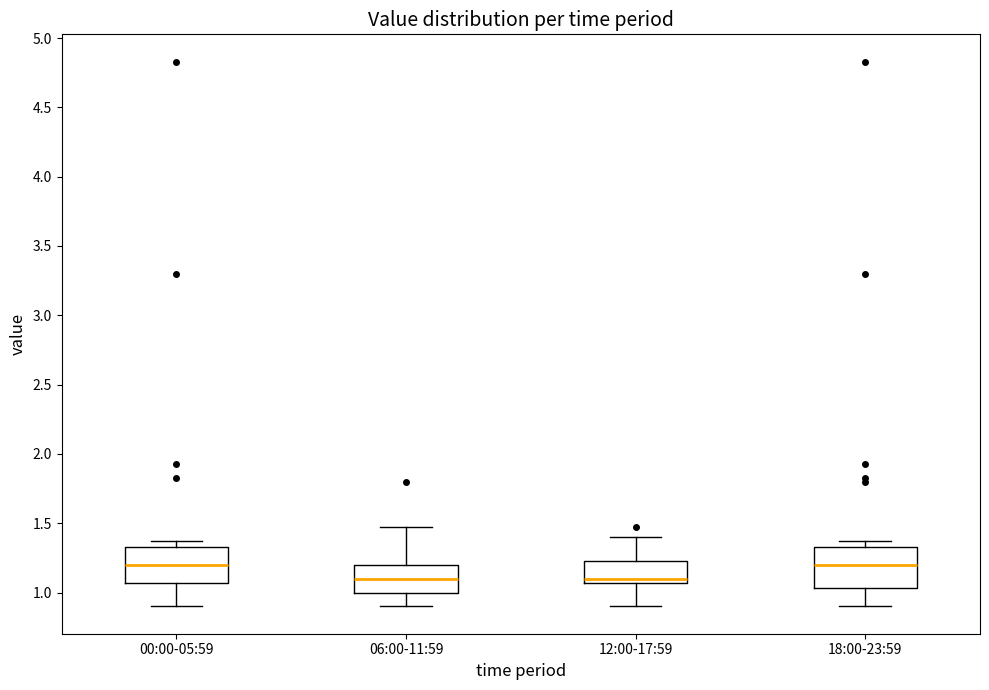

Where does the lower whisker of the box for 00:00-05:59 end on the y-axis? The values are not printed on the chart, so give them approximately, as read against the axis.

0.90